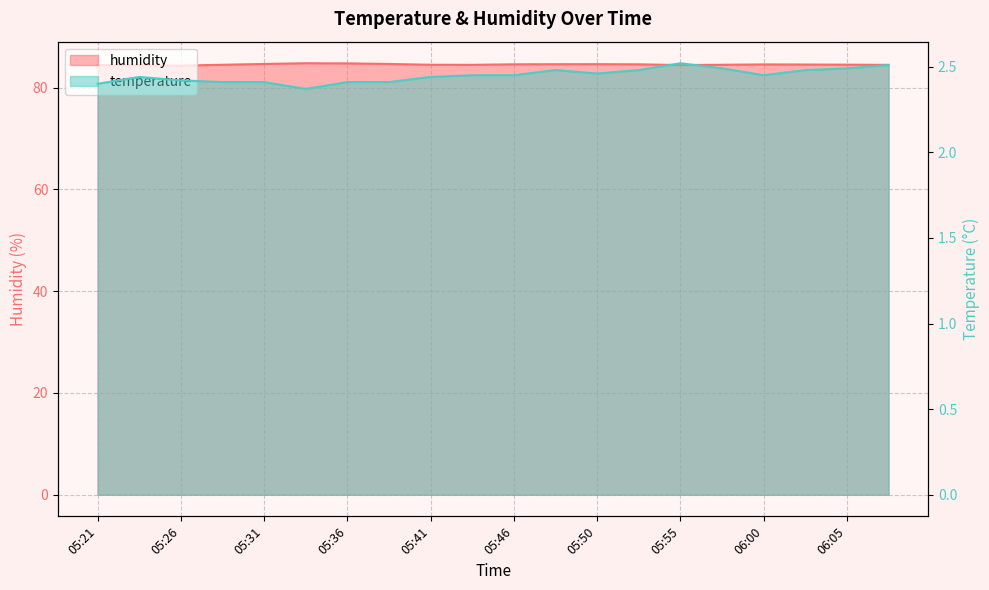

In temperature, how many points are higher than both neighbors (excluding endpoints)?

3